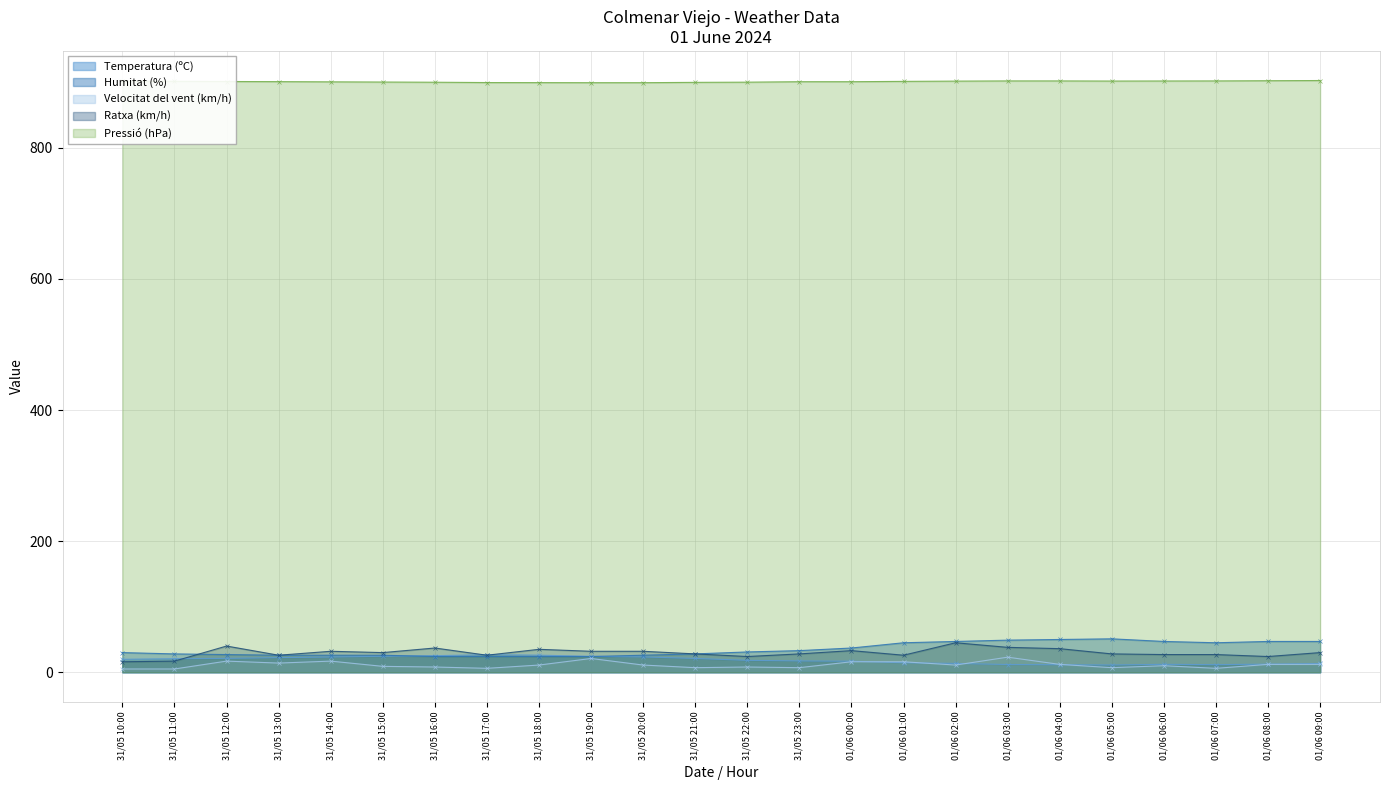

At which category does Ratxa (km/h) reach its first local valley?

31/05 13:00